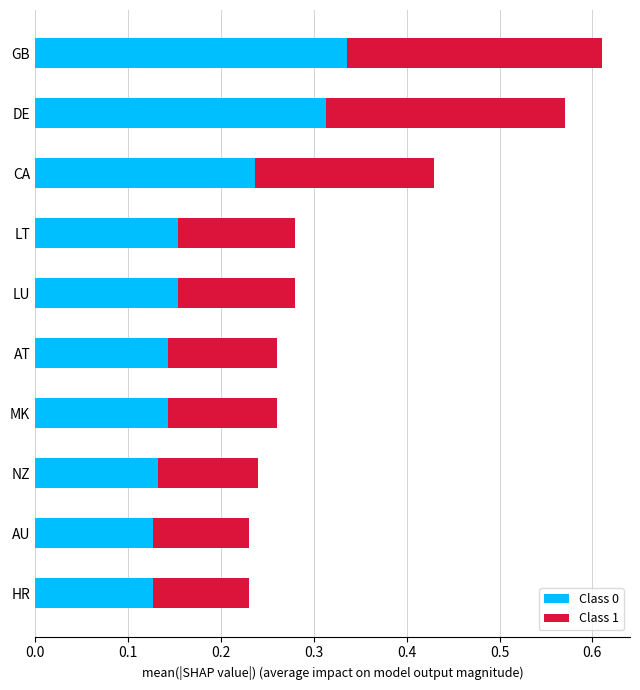

Is it true that Class 0 equals 0.1 at LT?

False